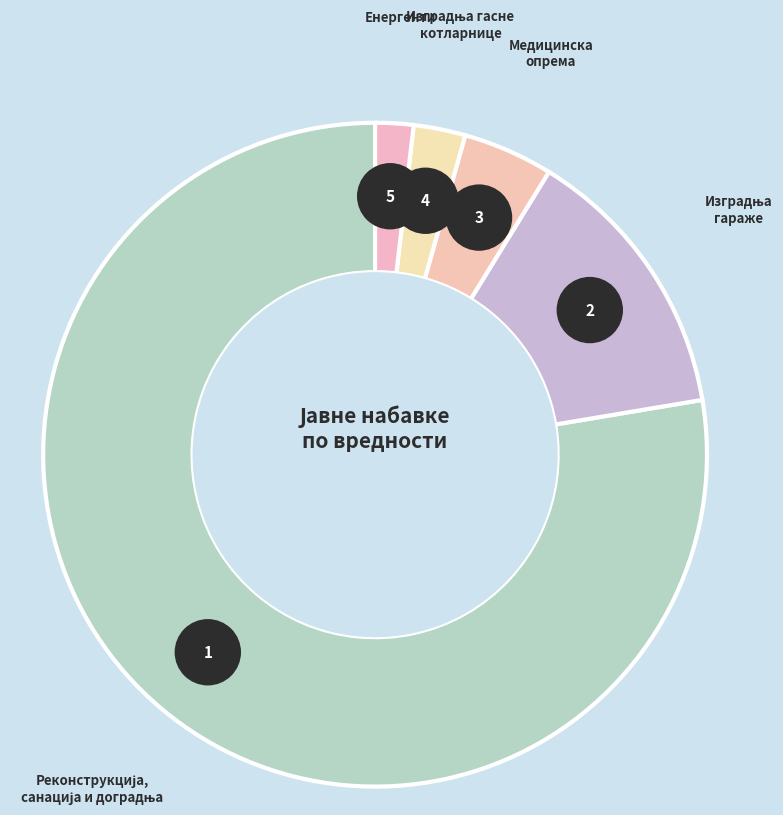

The Изградња гасне
котларнице slice represents 3% of the pie. True or false?

True